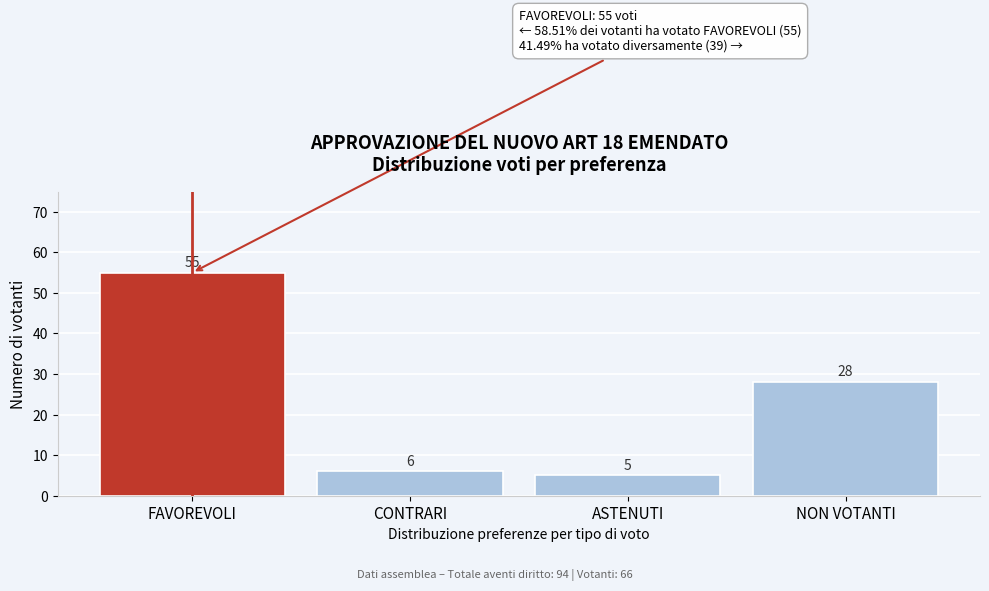

Reading right to left, list all the values displayed in this chart.

NON VOTANTI=28	ASTENUTI=5	CONTRARI=6	FAVOREVOLI=55